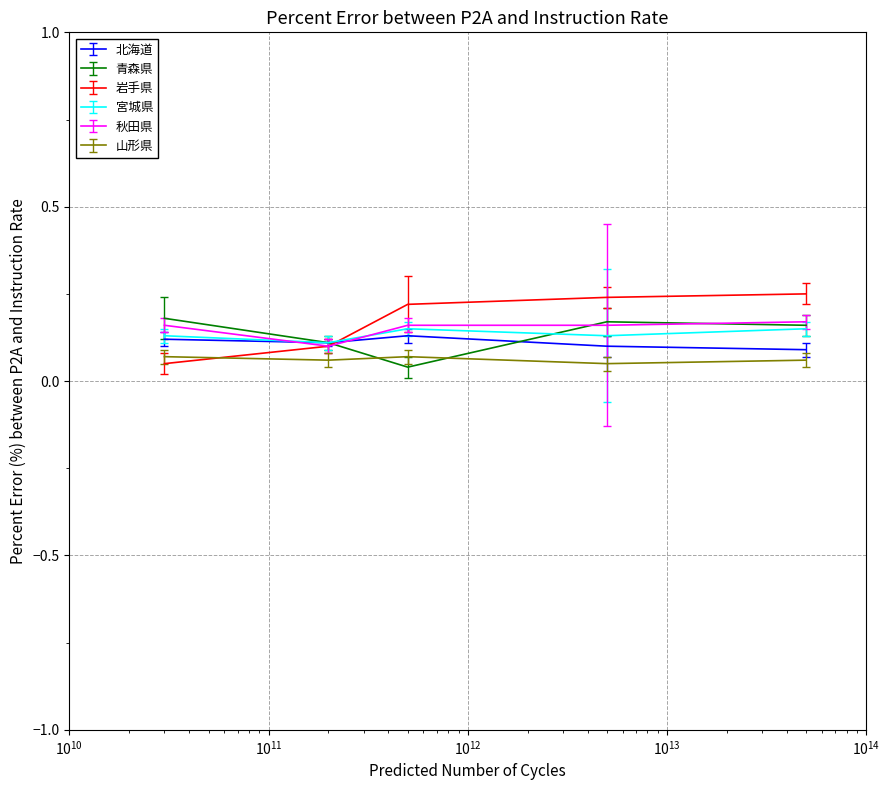

After their last crossing, which series has the higher values: 岩手県 or 宮城県?

岩手県